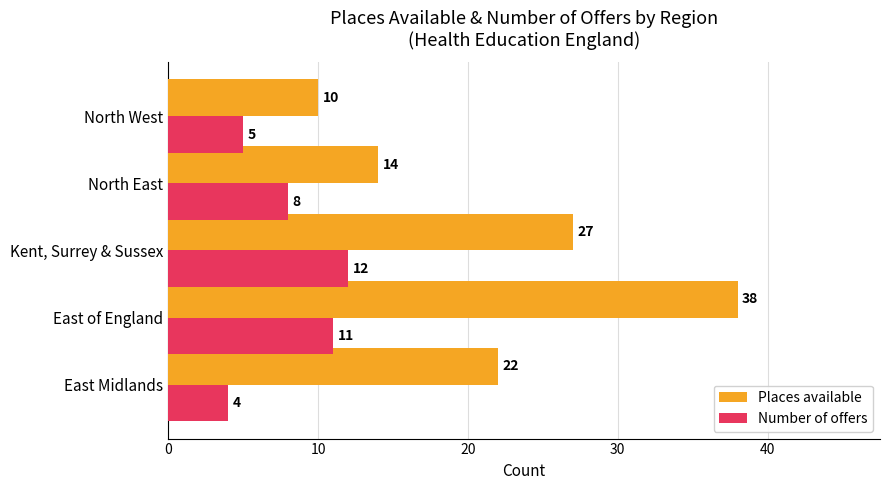

Is it true that Number of offers equals 3 at North West?

False